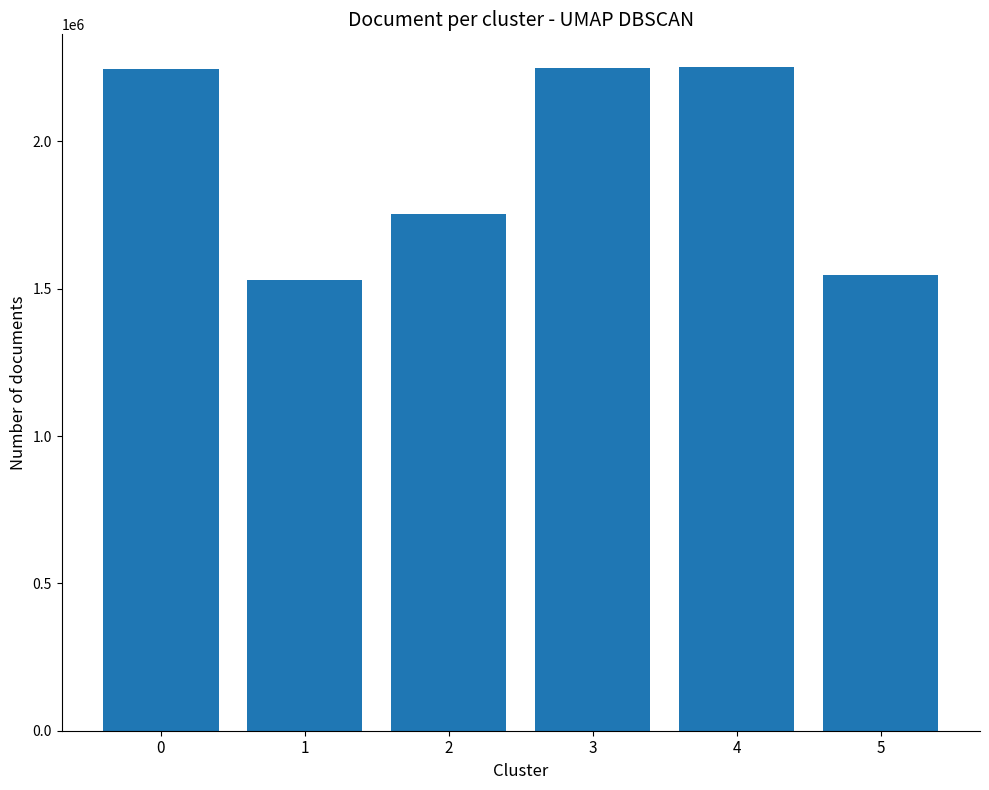

What is the smallest value displayed?

1528800